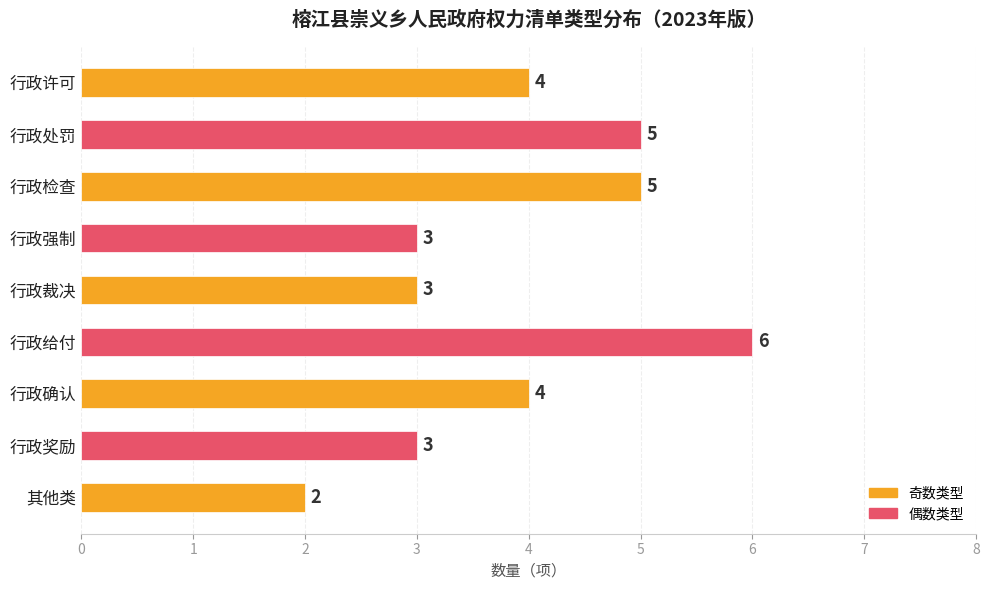

Reading top to bottom, extract all data points from this chart.

行政许可=4	行政处罚=5	行政检查=5	行政强制=3	行政裁决=3	行政给付=6	行政确认=4	行政奖励=3	其他类=2